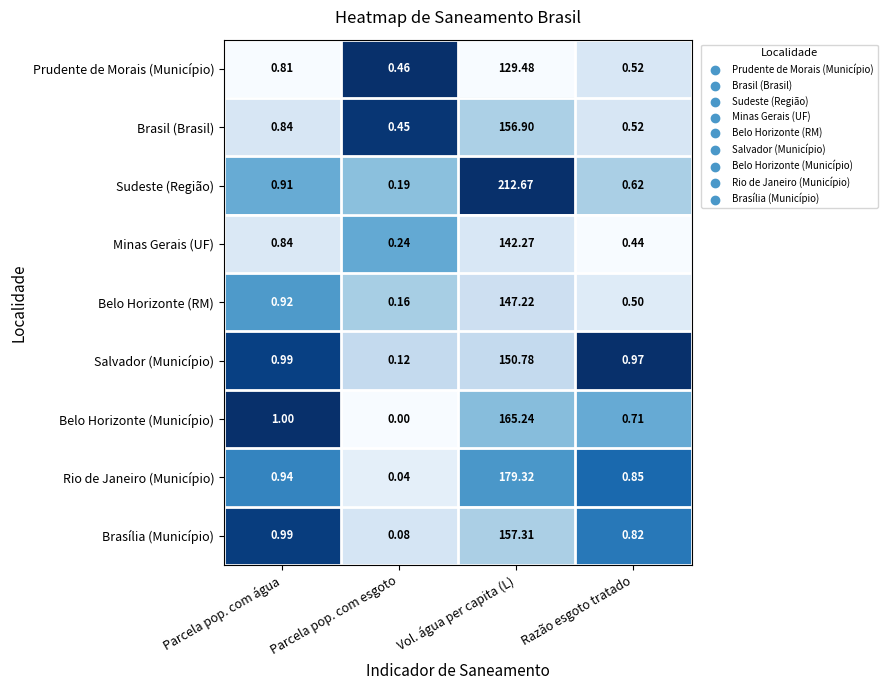

At which category does the chart reach its minimum across all series?

Parcela pop. com esgoto